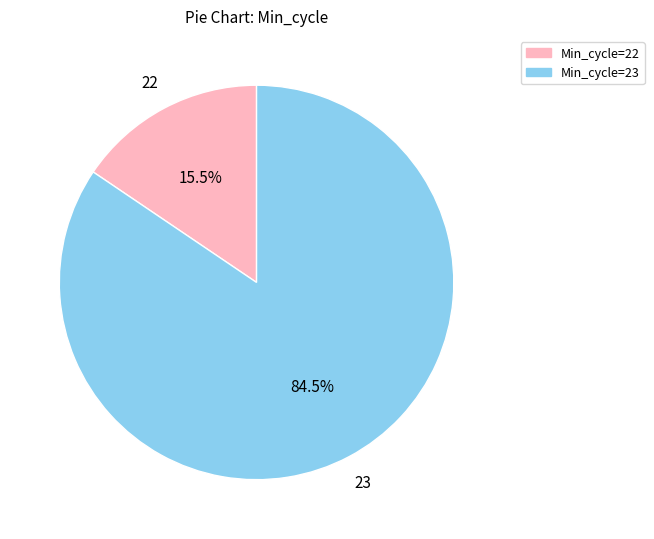

How many segments does this pie chart have?

2